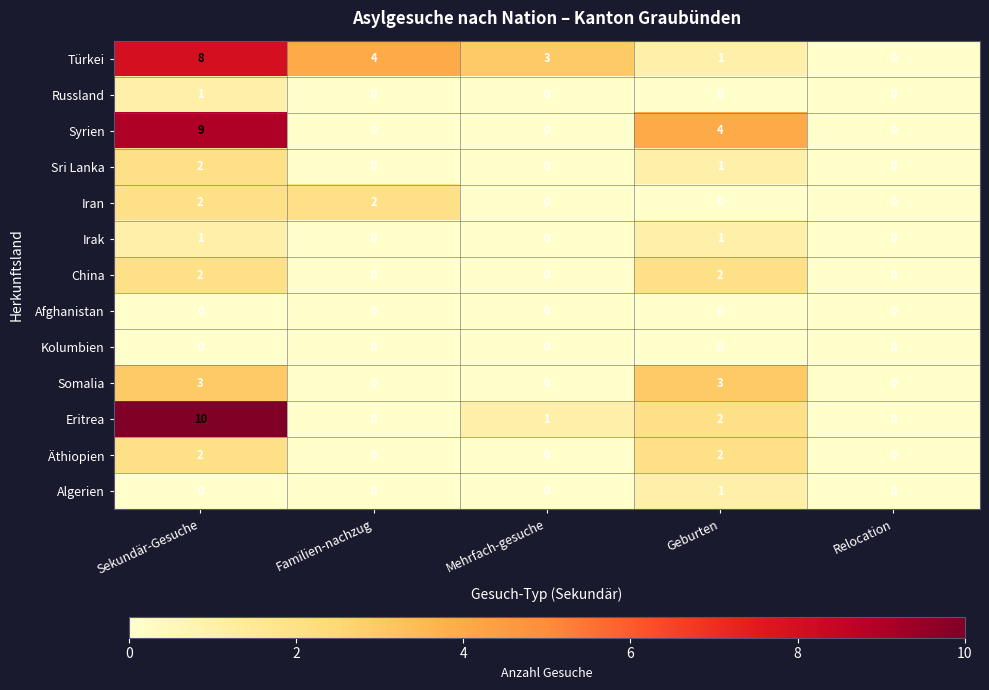

What is the difference between the highest and lowest values at Familien-nachzug?

4